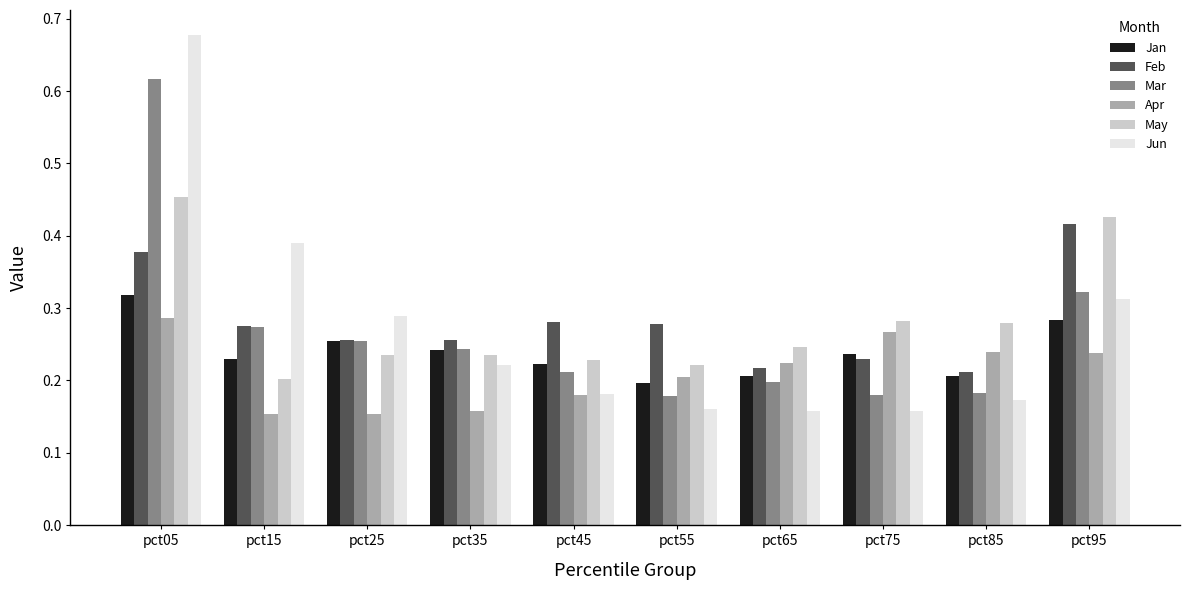

At how many categories does at least one series exceed 0?

10